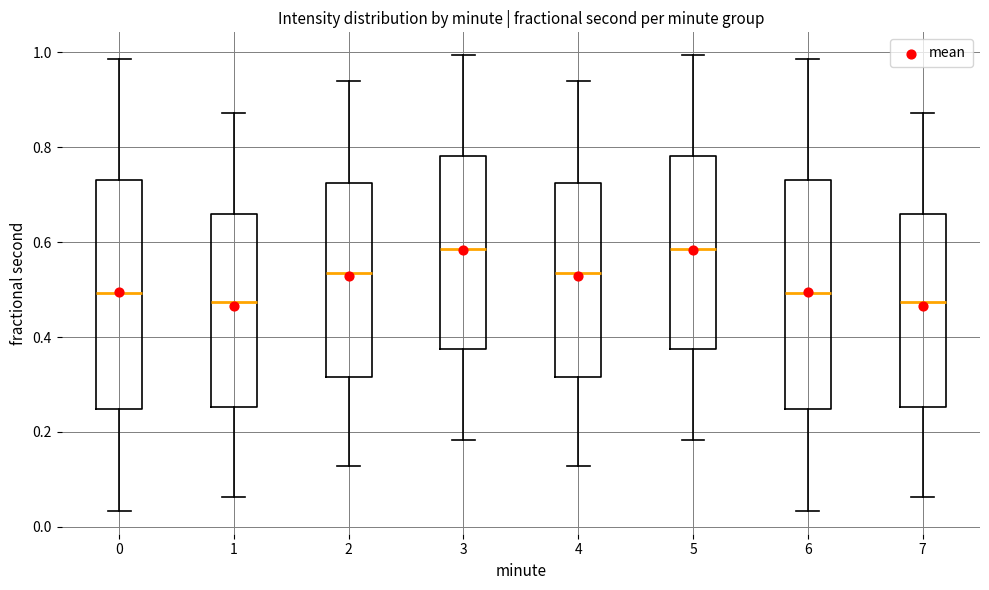

Reading left to right, read every box against the y-axis: the position of its median line, the range the box covers, and the ends of its whiskers. The values are not printed on the chart, so give them approximately, as read against the axis.

0: median 0.50, box 0.24 to 0.74, whiskers 0.04 to 0.98
1: median 0.48, box 0.26 to 0.66, whiskers 0.06 to 0.88
2: median 0.54, box 0.32 to 0.72, whiskers 0.12 to 0.94
3: median 0.58, box 0.38 to 0.78, whiskers 0.18 to 1.00
4: median 0.54, box 0.32 to 0.72, whiskers 0.12 to 0.94
5: median 0.58, box 0.38 to 0.78, whiskers 0.18 to 1.00
6: median 0.50, box 0.24 to 0.74, whiskers 0.04 to 0.98
7: median 0.48, box 0.26 to 0.66, whiskers 0.06 to 0.88